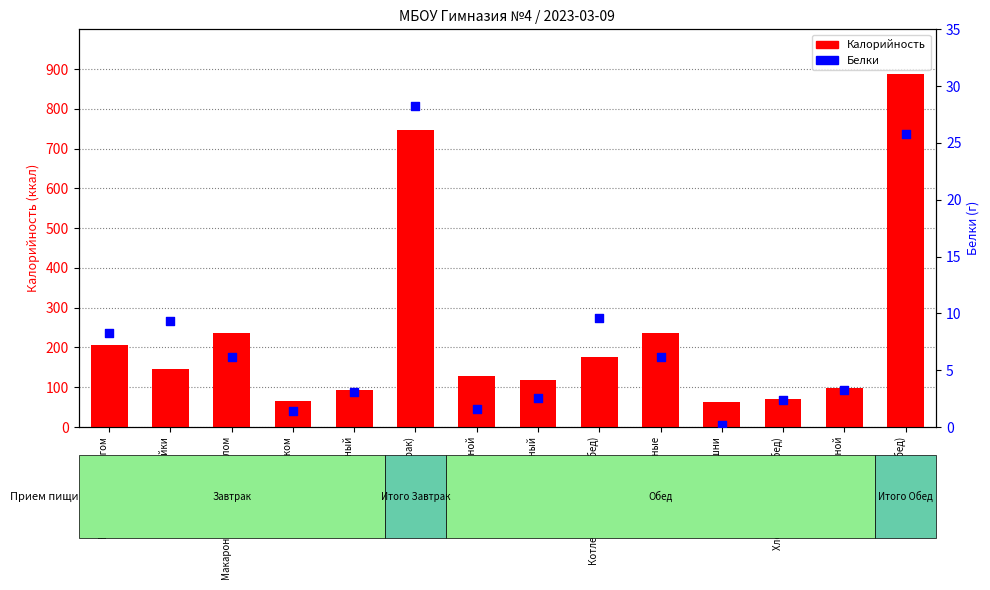

At how many categories does at least one series exceed 114?

9